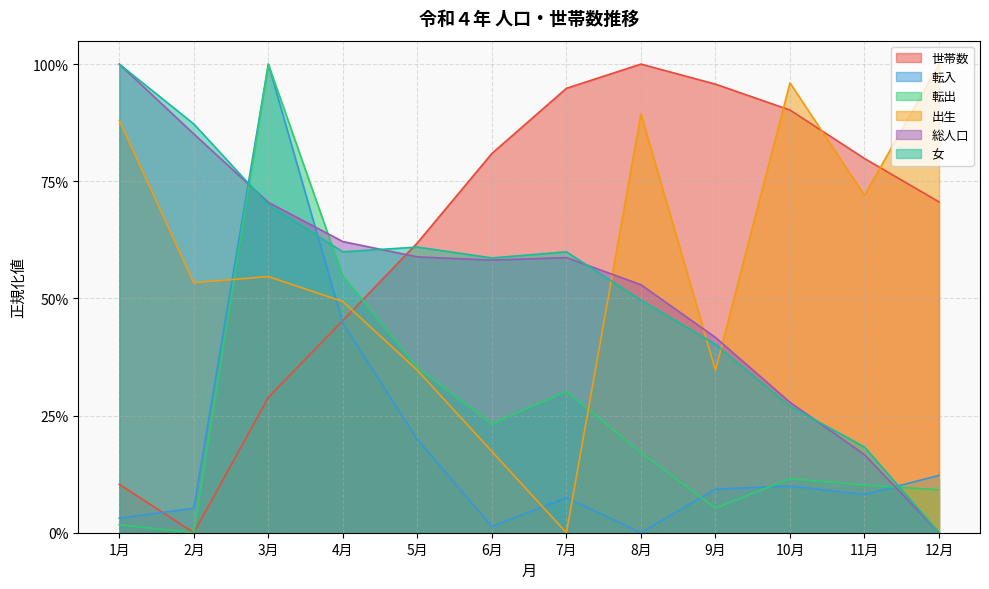

Which series has the widest spread of values?

世帯数